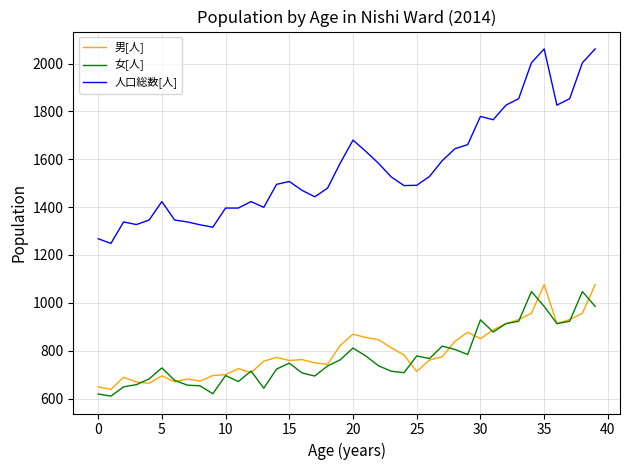

Does the chart display data point markers on the line(s)?

No